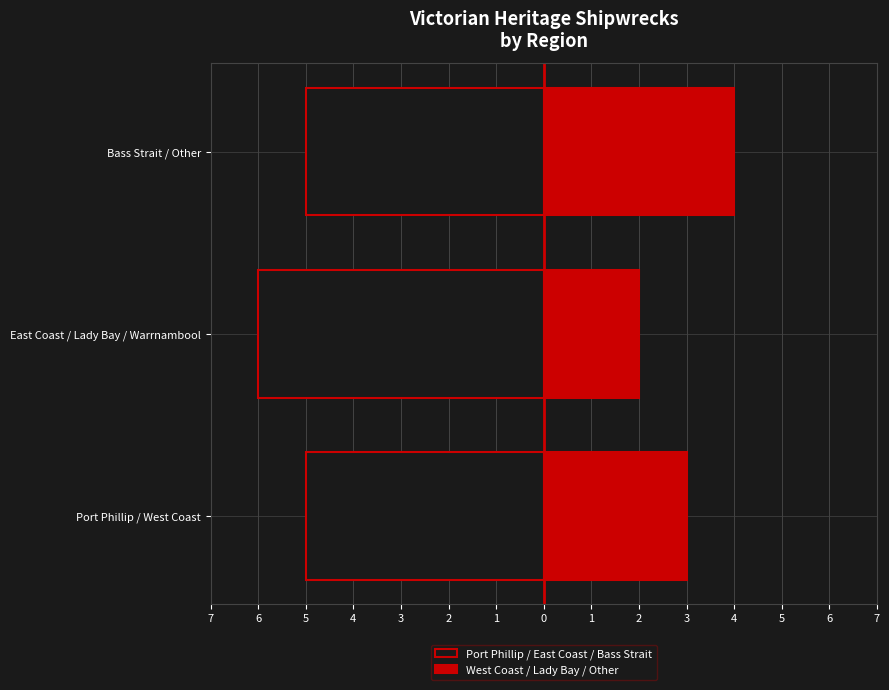

What is the difference between the maximum and second lowest values in the West Coast / Lady Bay / Other series?

1